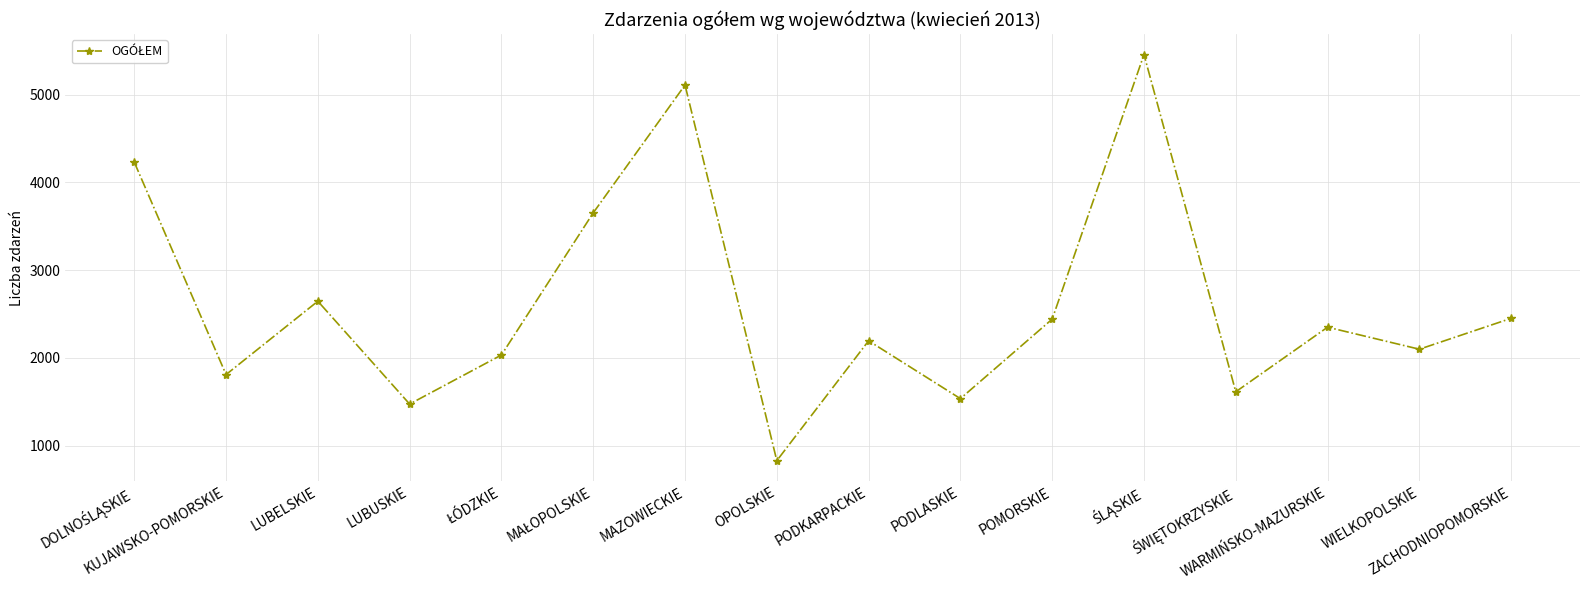

What is the difference between the maximum and minimum values?

4628